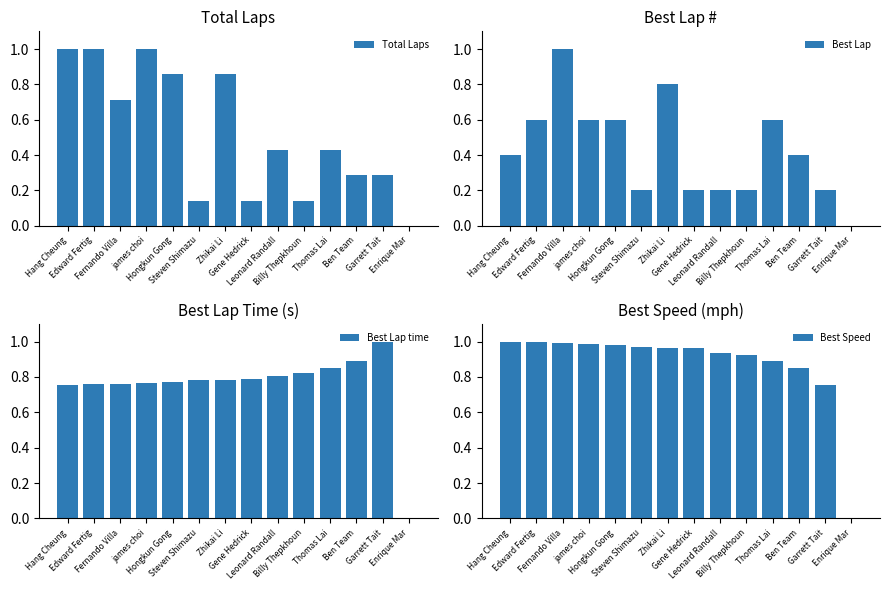

How many data points does each series have?

14